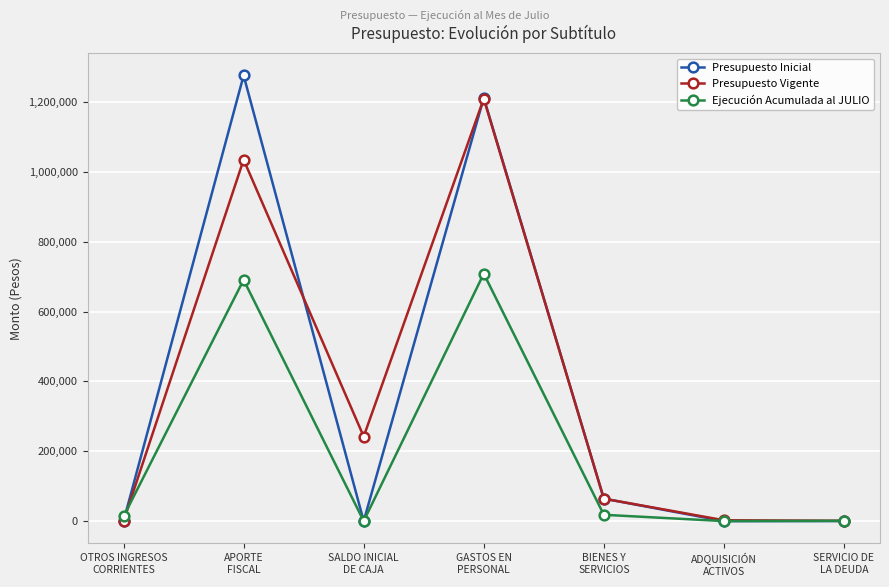

What is the difference between the highest and lowest values at APORTE
FISCAL?

585361